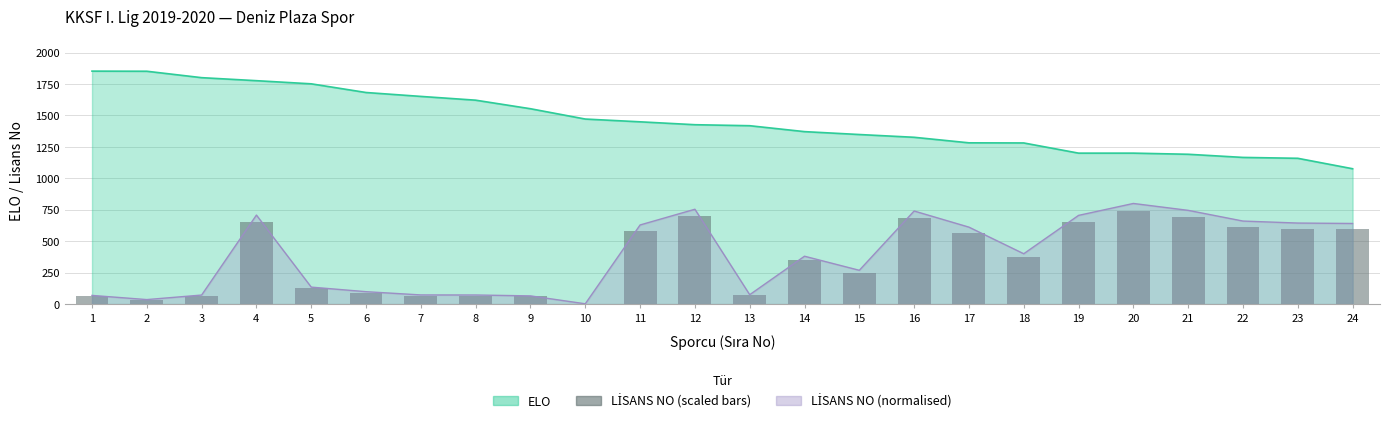

Rank the categories by value from lowest to highest.

10, 2, 9, 1, 3, 8, 7, 13, 6, 5, 15, 14, 18, 17, 11, 24, 23, 22, 19, 4, 16, 21, 12, 20